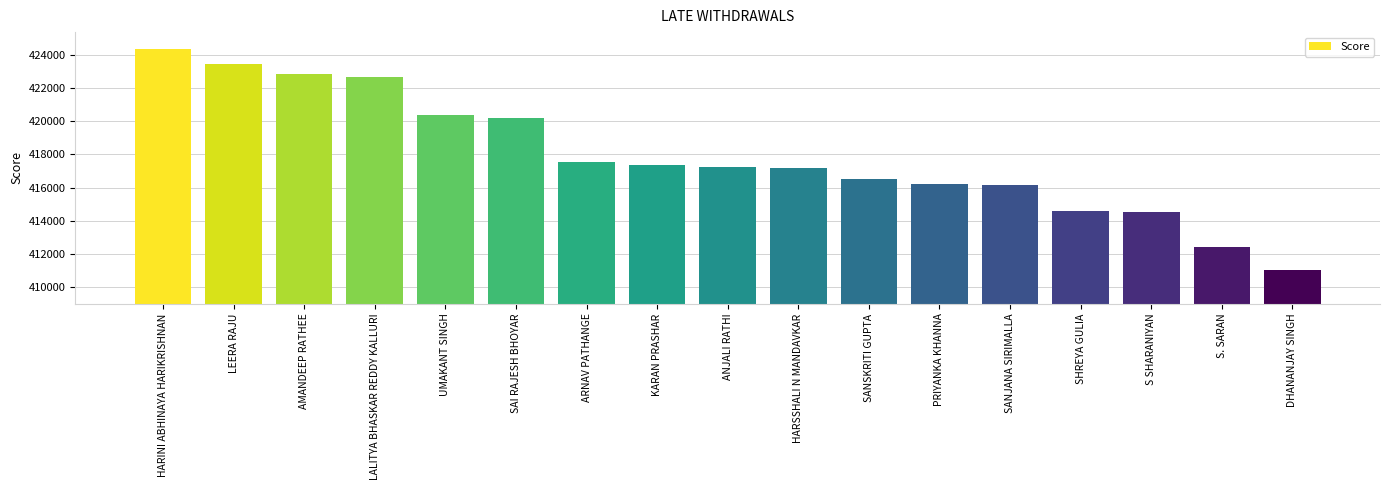

What is the difference between the maximum and minimum values?

13359